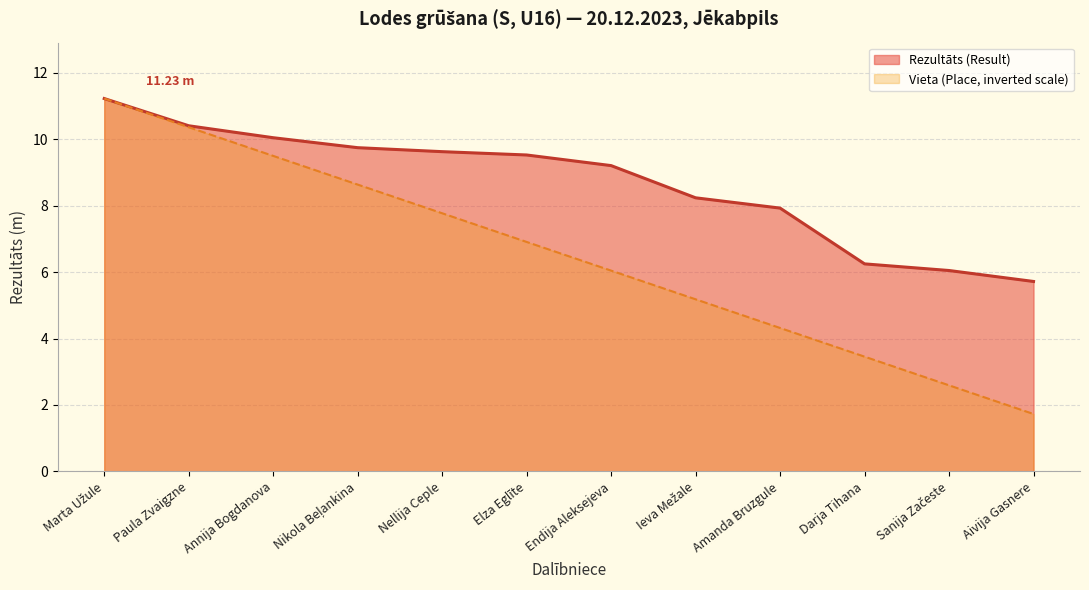

True or false: Vieta (Place) has more than 0 points higher than both neighbors.

False